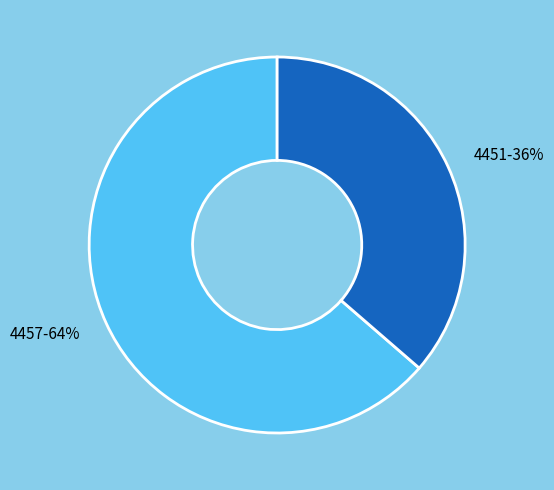

Between 4457-64% and 4451-36%, which is larger?

4457-64%